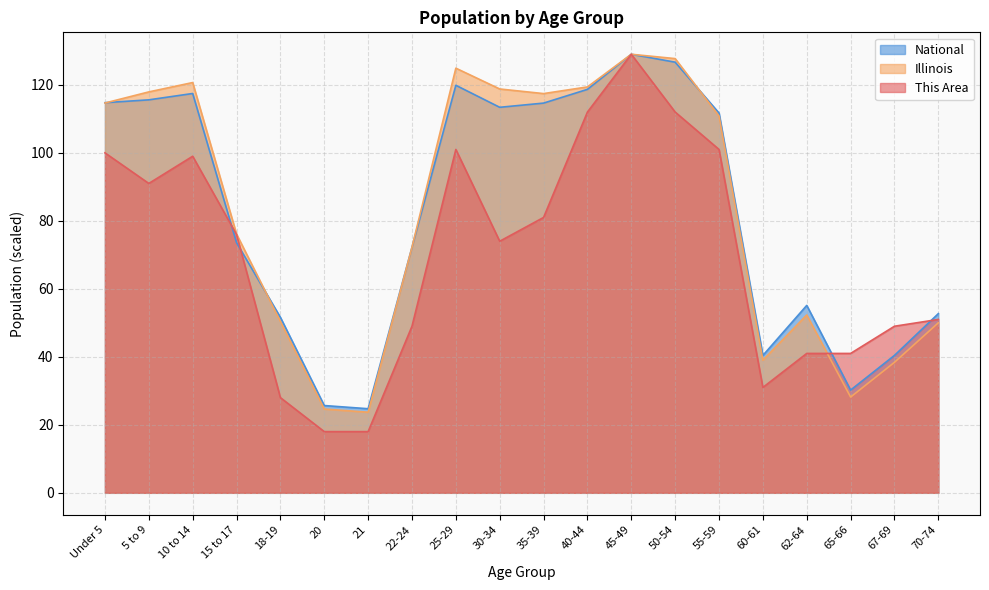

What is the total value across all series at 62-64?

148.4